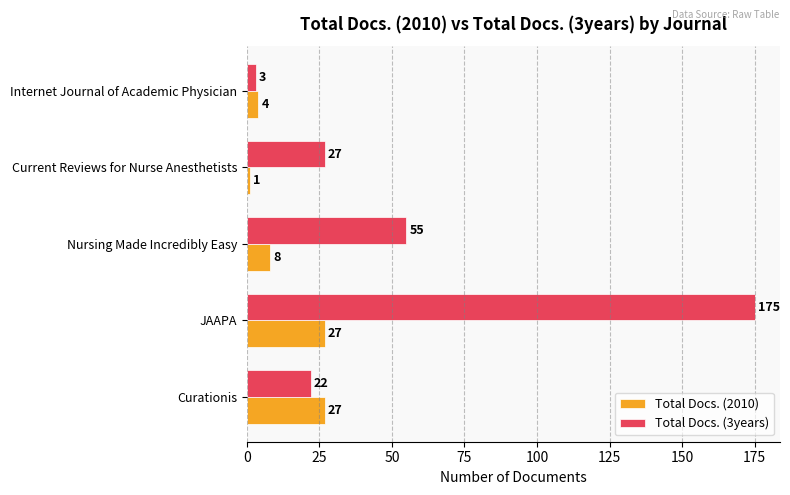

Which category has the lowest value across all series?

Current Reviews for Nurse Anesthetists